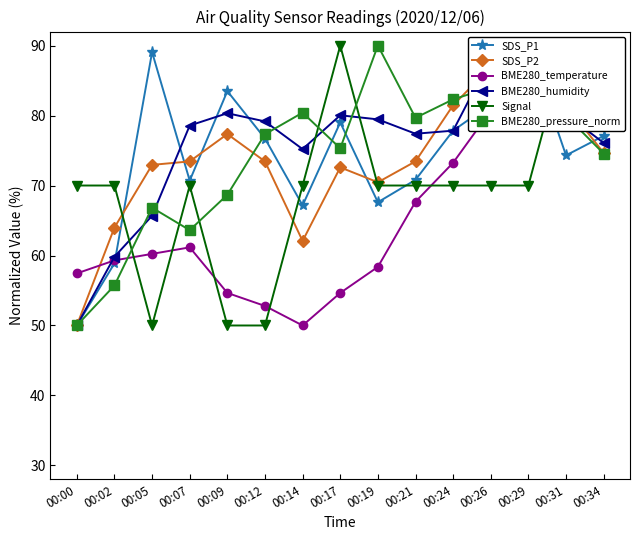

True or false: SDS_P1 and Signal intersect in this chart.

True